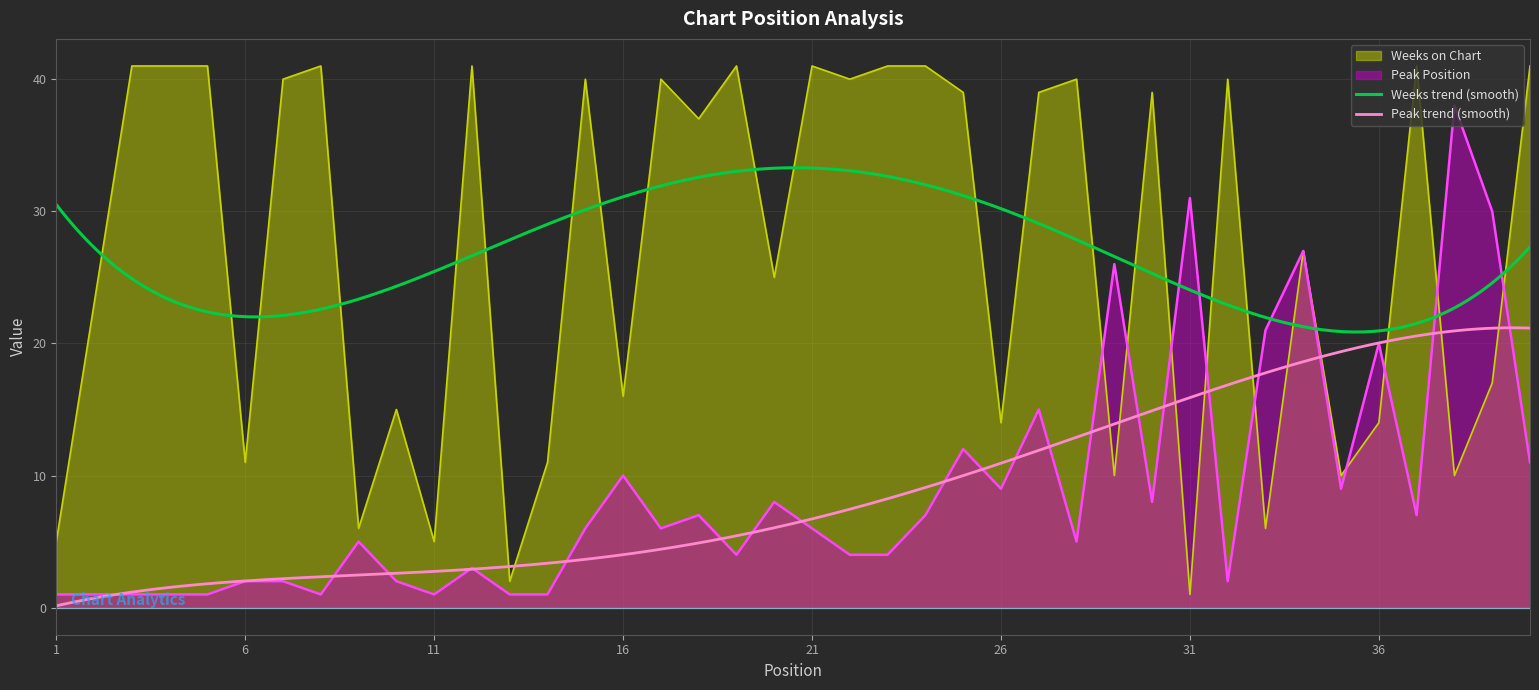

What is the total value across all series at 4?

42